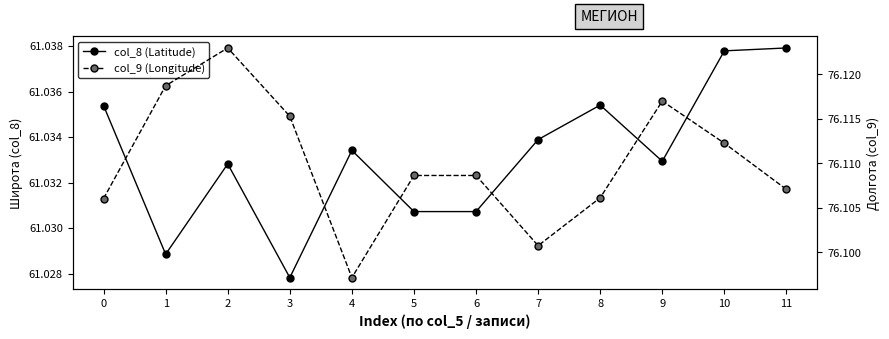

Rank the categories by col_9 (Longitude) value from lowest to highest.

4, 7, 0, 8, 11, 5, 6, 10, 3, 9, 1, 2